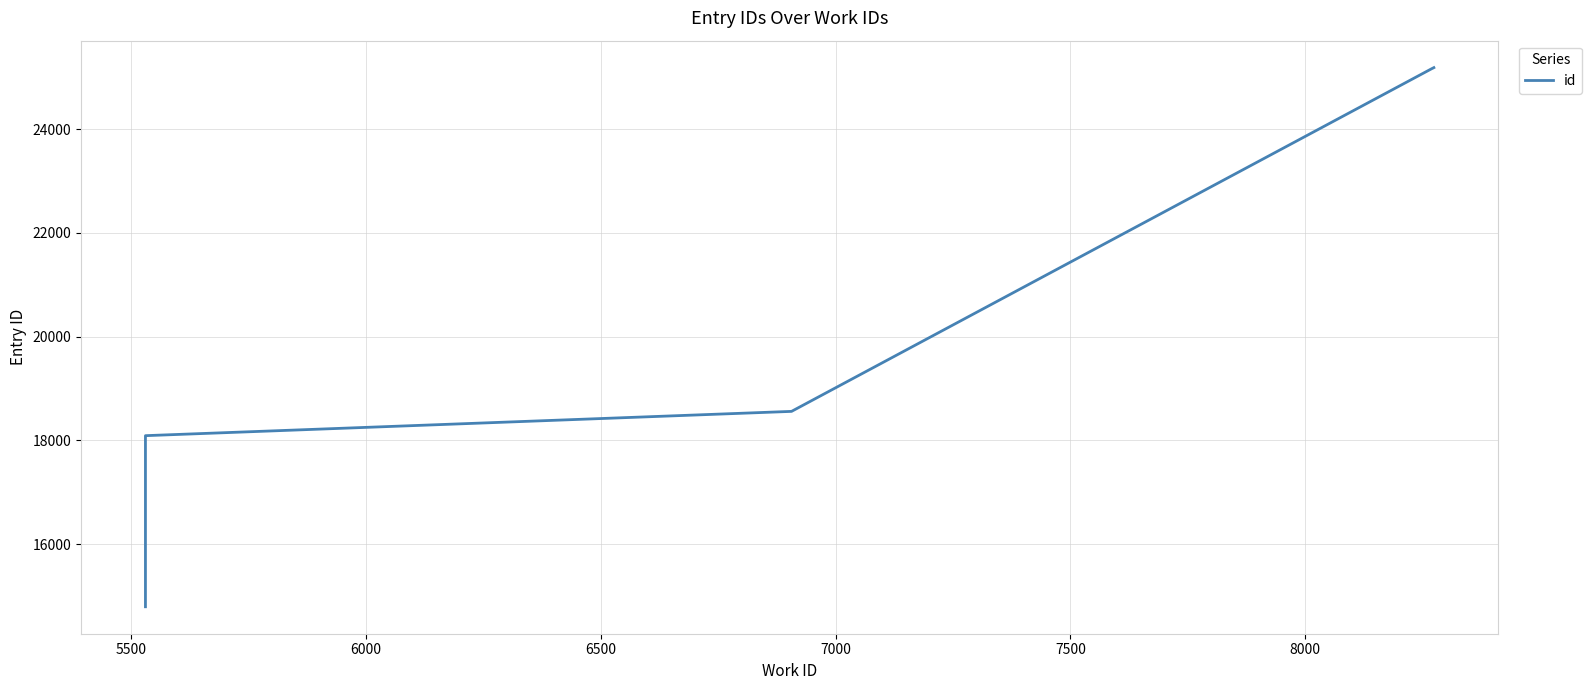

Reading left to right, extract all data points from this chart.

14794	18089	18091	18092	18560	25168	25172	25186